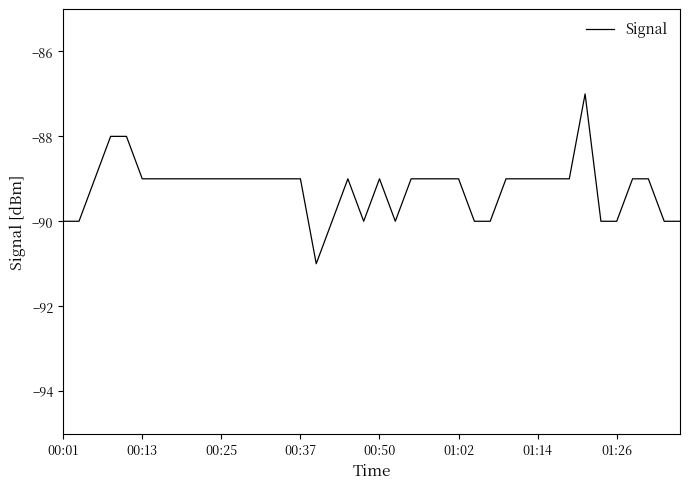

How many distinct data groups are displayed?

1